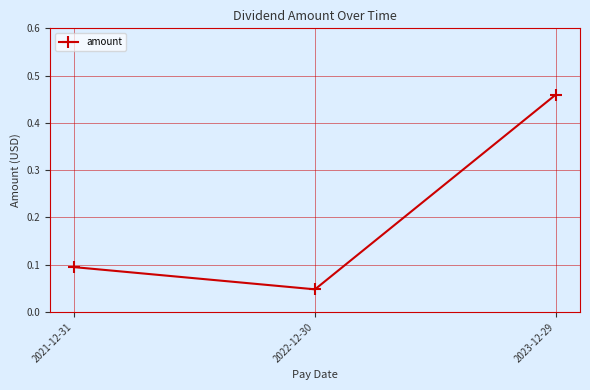

What is the value of the 1st point from the left?

0.1